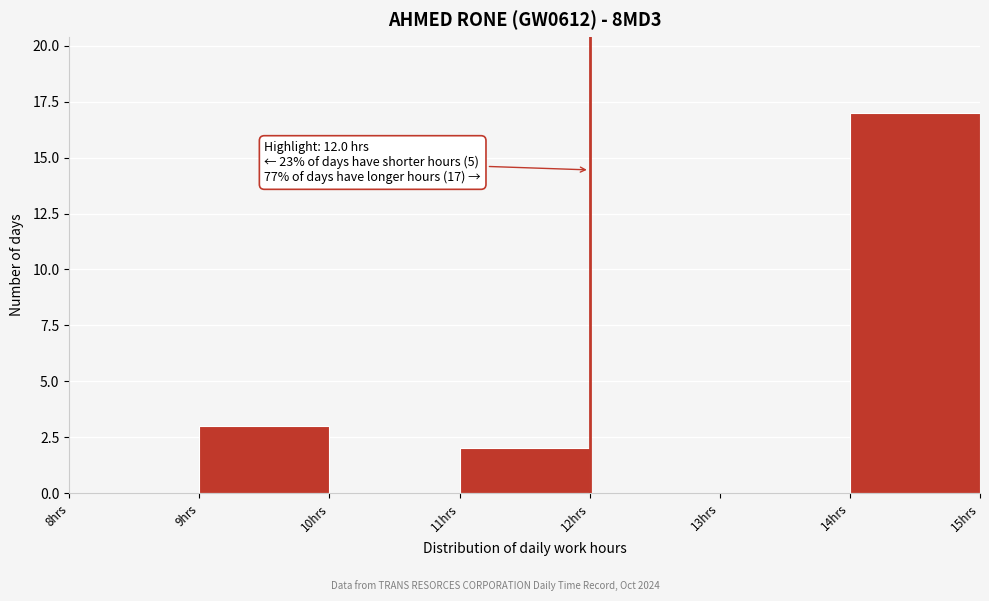

Over which range of the x-axis is the bar tallest?

14 to 15